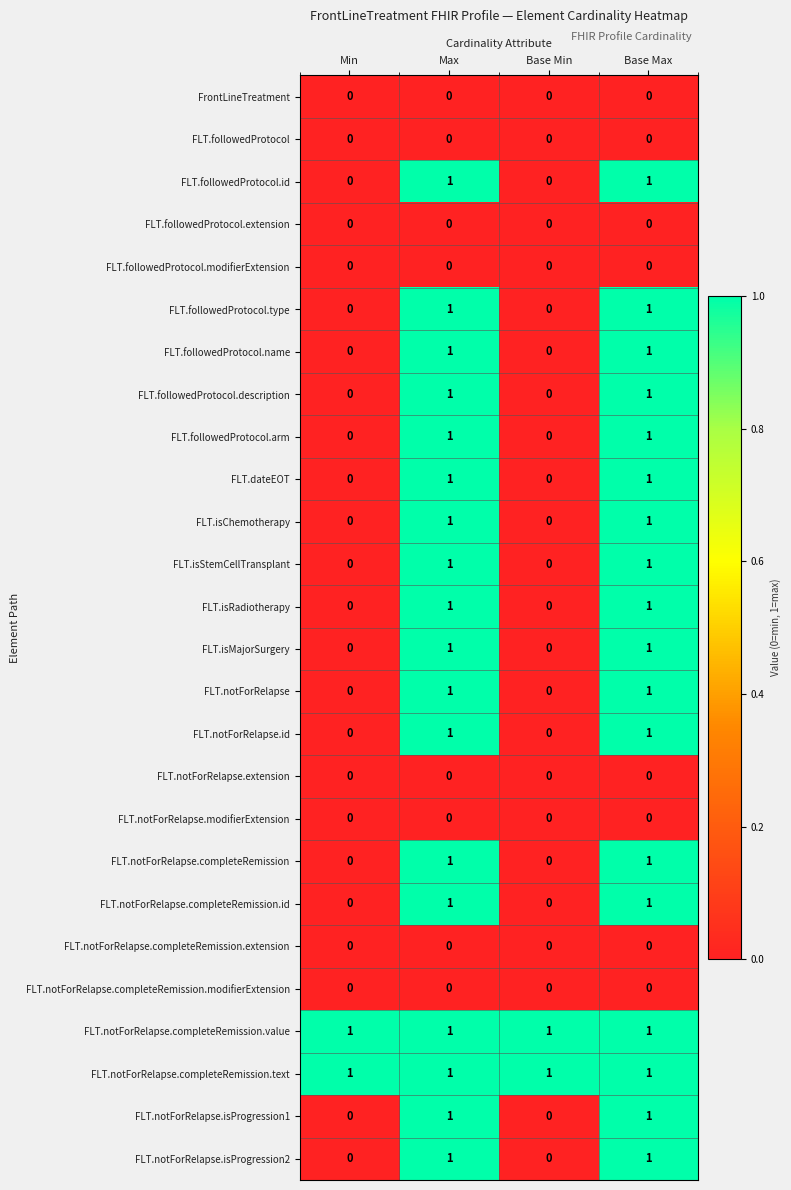

Count the FLT.notForRelapse.isProgression2 values in the range 0 to 1.

4